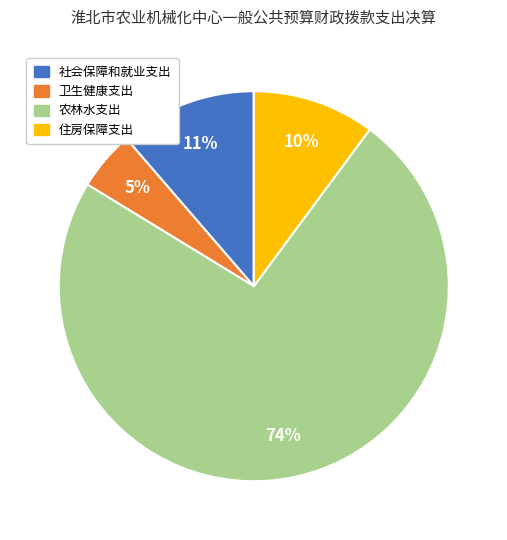

Which category accounts for the majority?

农林水支出